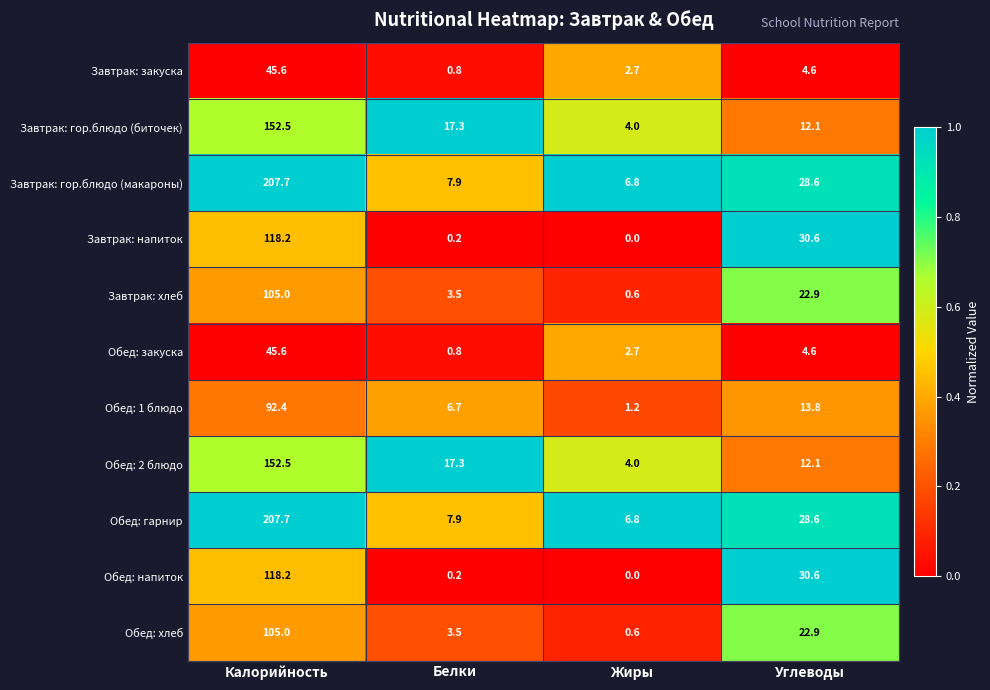

What is the spread (max minus min) of values at Жиры?

6.8